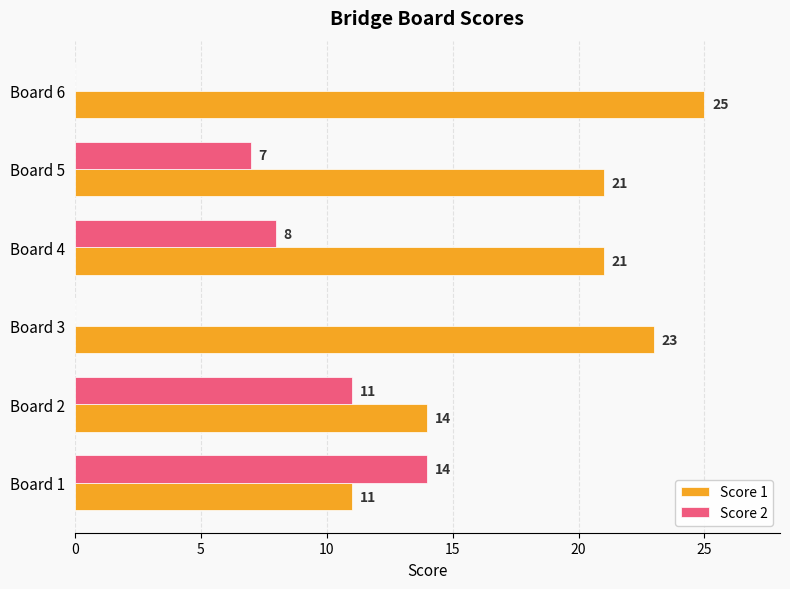

Which series changed the most between Board 4 and Board 5?

Score 2